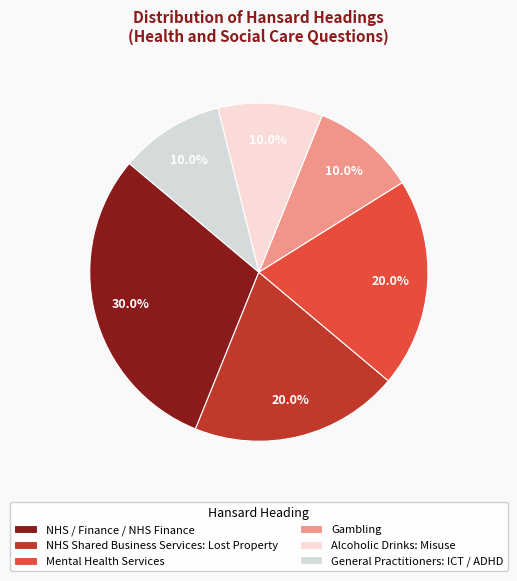

How many segments does this pie chart have?

6